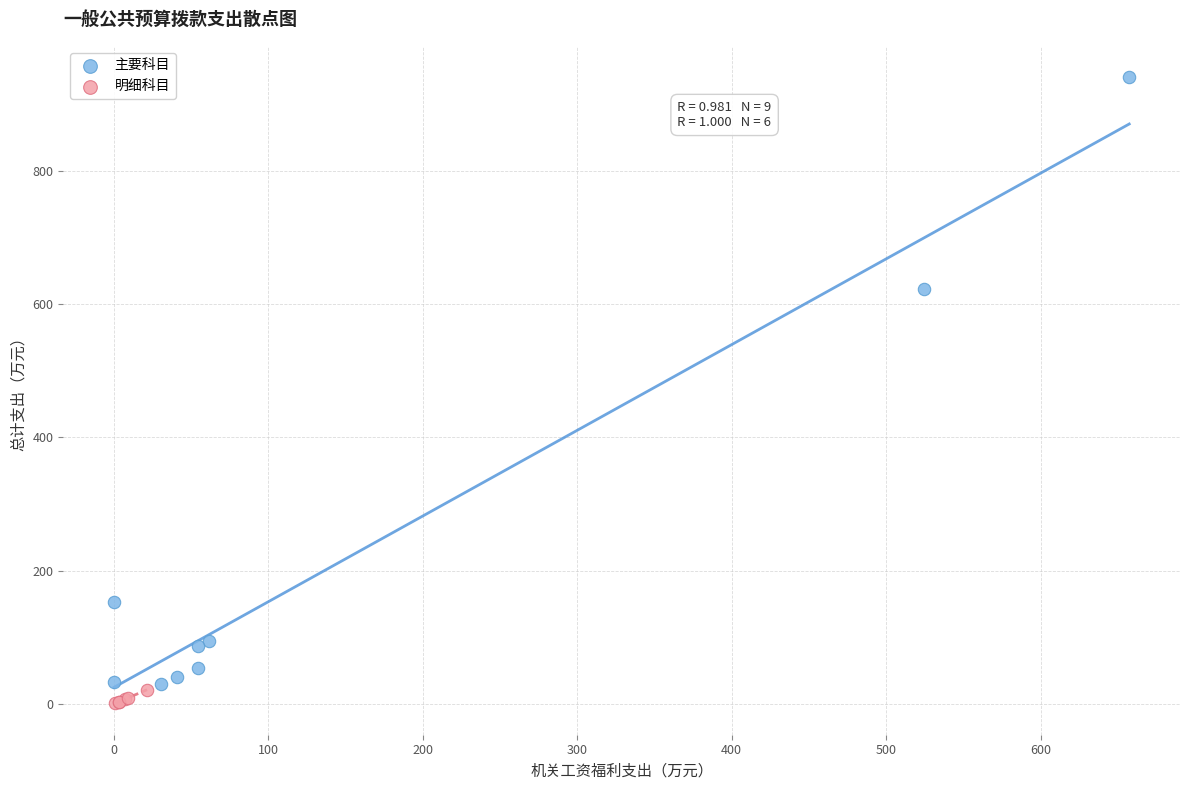

Which series contains the lowest Y value?

明细科目